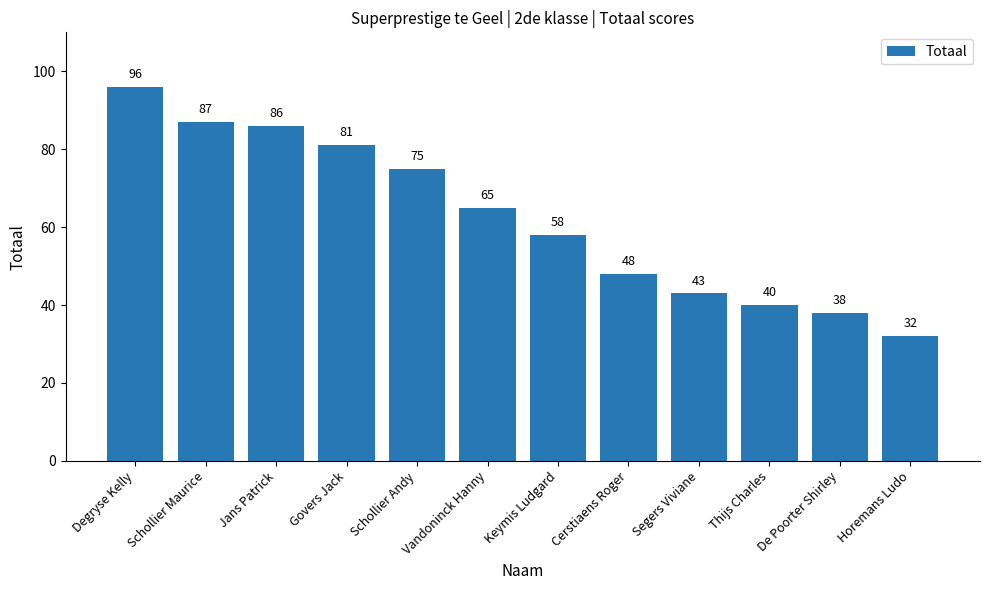

Reading left to right, list all the values displayed in this chart.

Degryse Kelly=96	Schollier Maurice=87	Jans Patrick=86	Govers Jack=81	Schollier Andy=75	Vandoninck Hanny=65	Keymis Ludgard=58	Cerstiaens Roger=48	Segers Viviane=43	Thijs Charles=40	De Poorter Shirley=38	Horemans Ludo=32